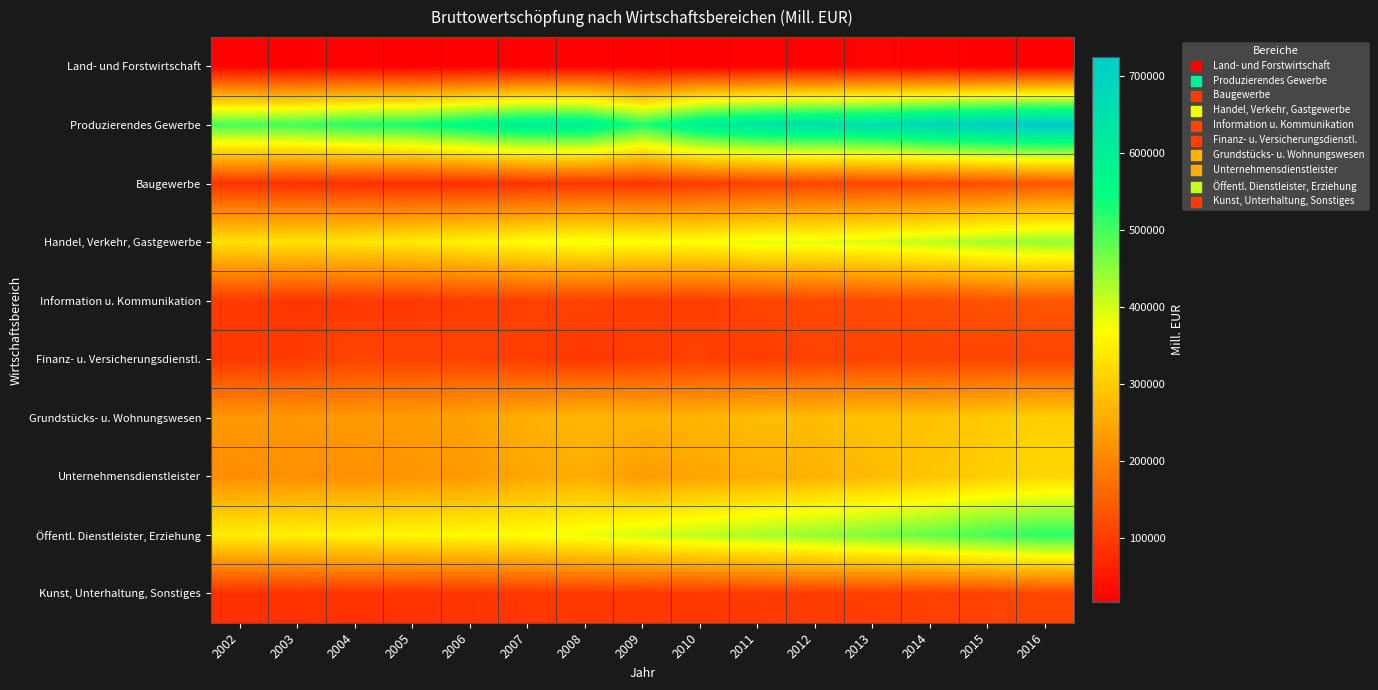

At how many categories does at least one series exceed 439586?

15